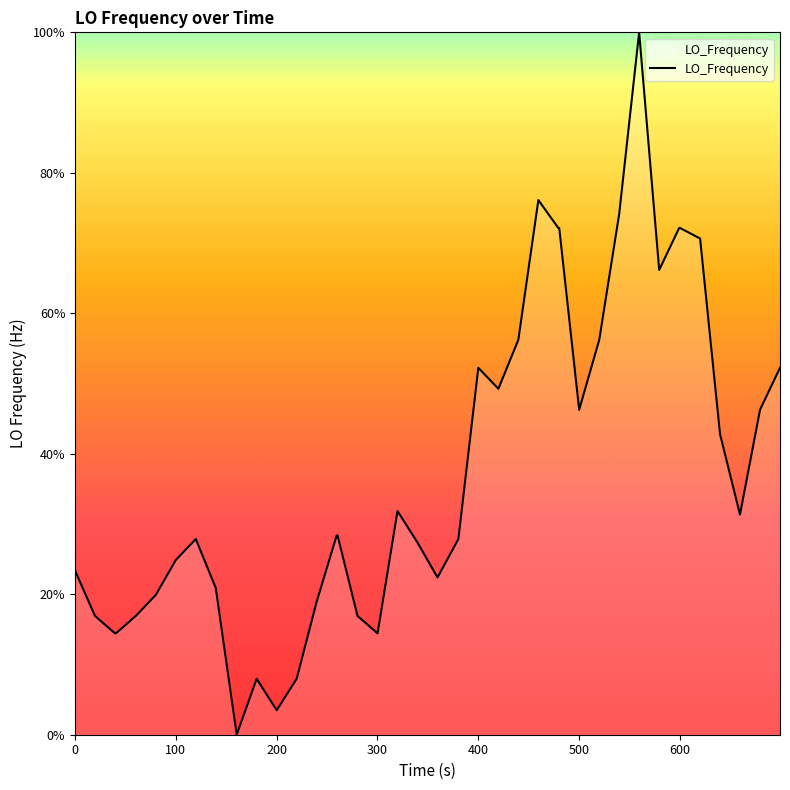

What is the maximum value shown in the chart?

100.0